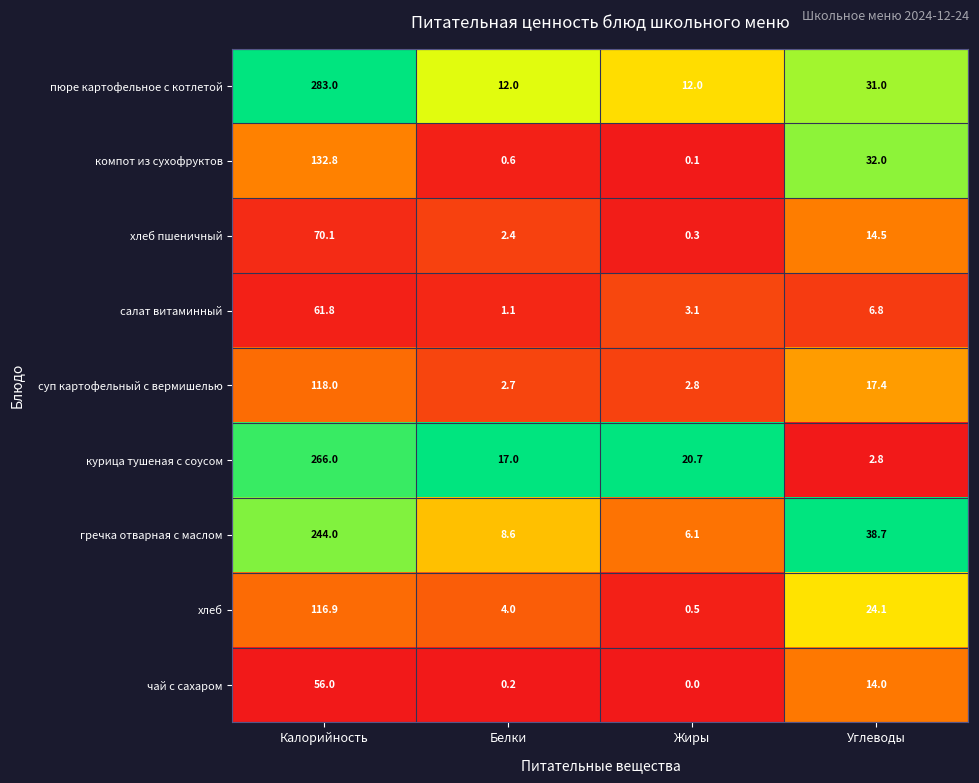

Is it true that компот из сухофруктов equals 0.6 at Белки?

True